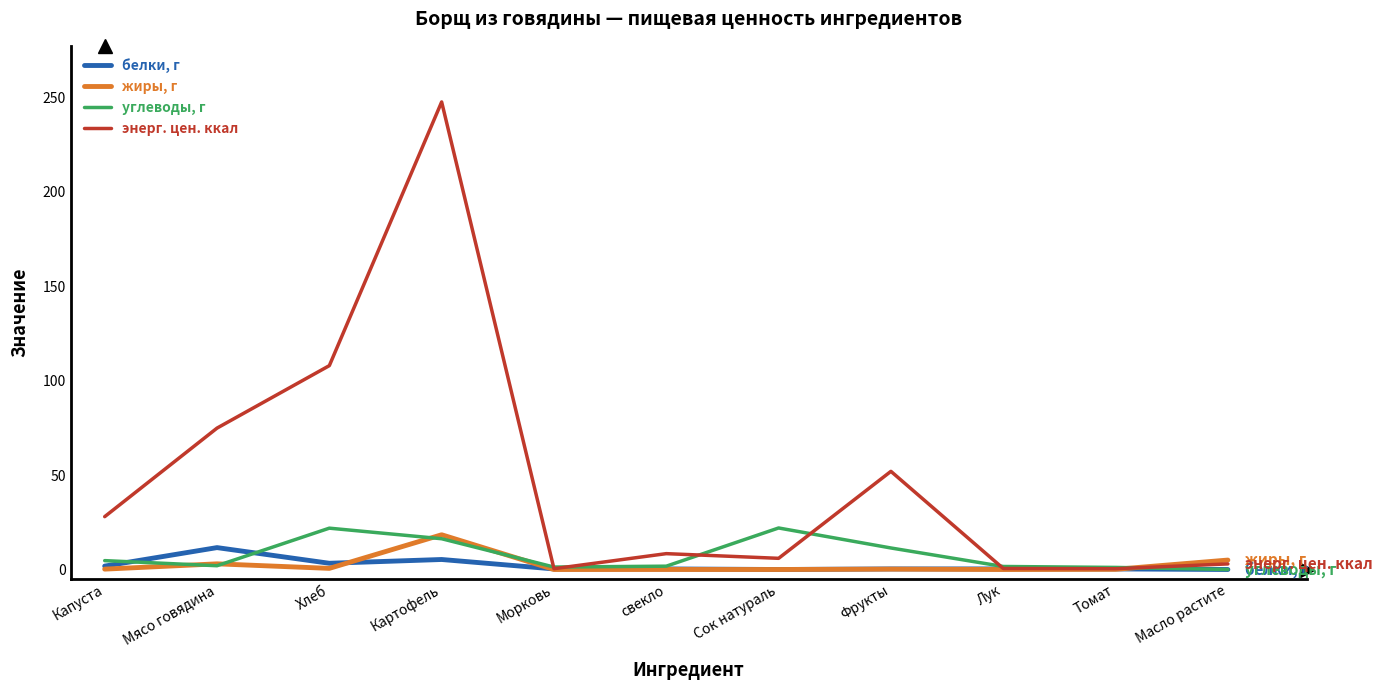

What is the average value of the жиры, г series?

2.5